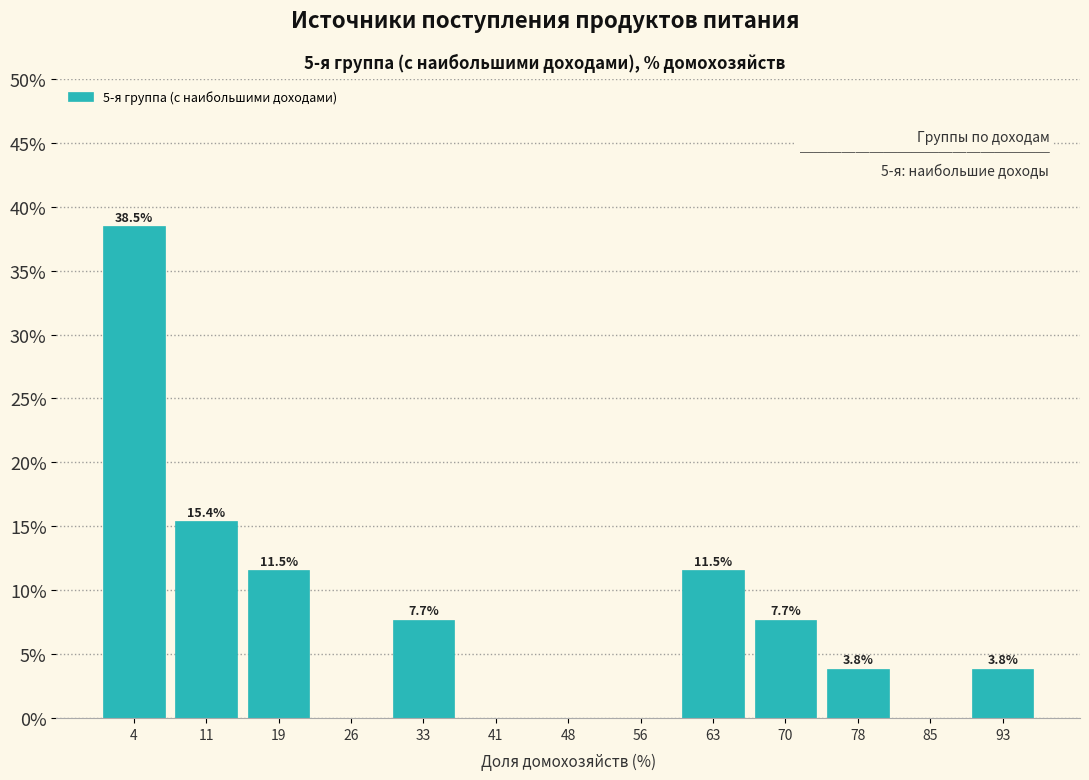

Over which range of the x-axis is the bar tallest?

0 to 7